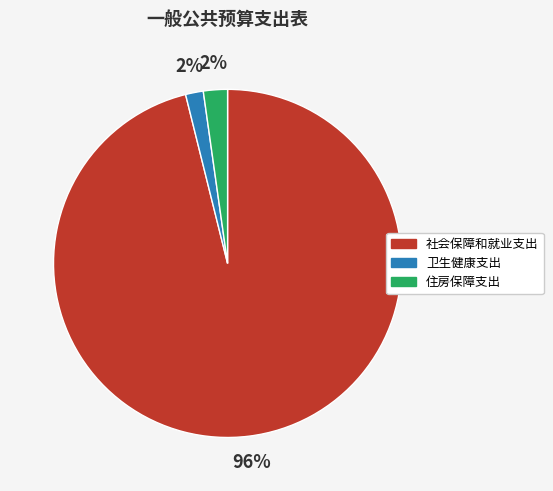

Is it true that 住房保障支出 is 15% of the pie?

False